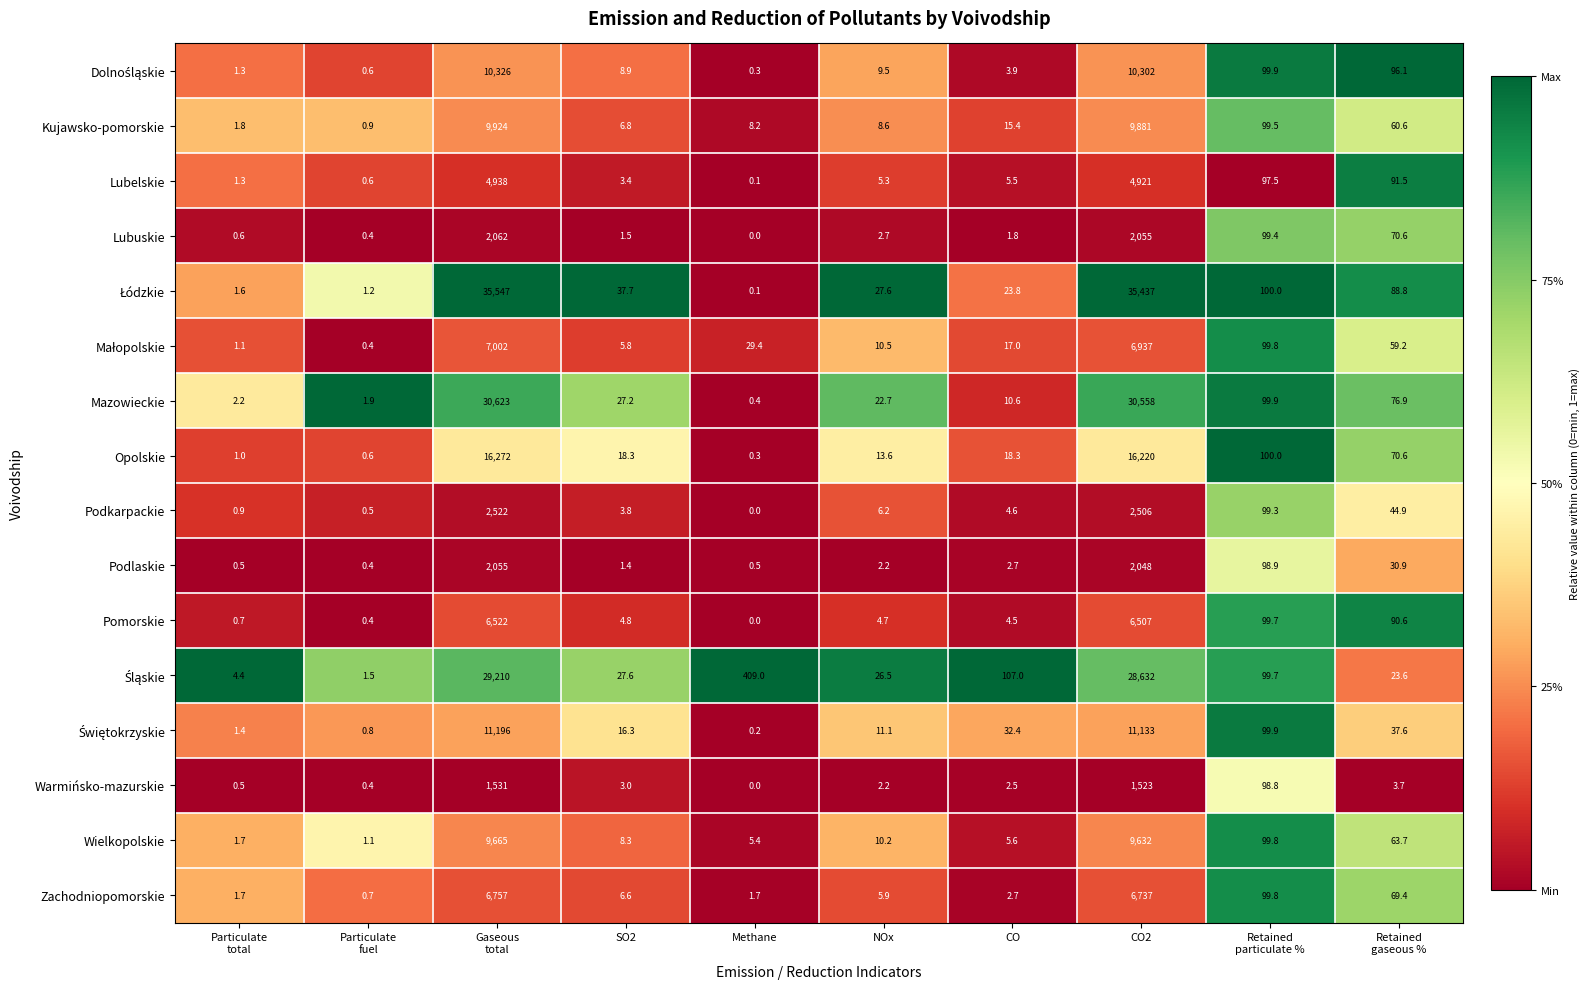

Is it true that Opolskie equals 21.4 at NOx?

False